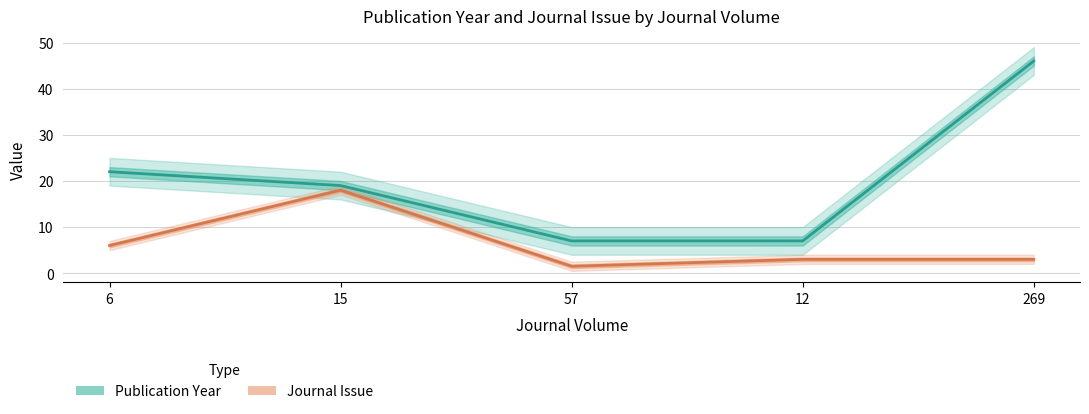

Rank the series by their maximum value, from highest to lowest.

Publication Year, Journal Issue